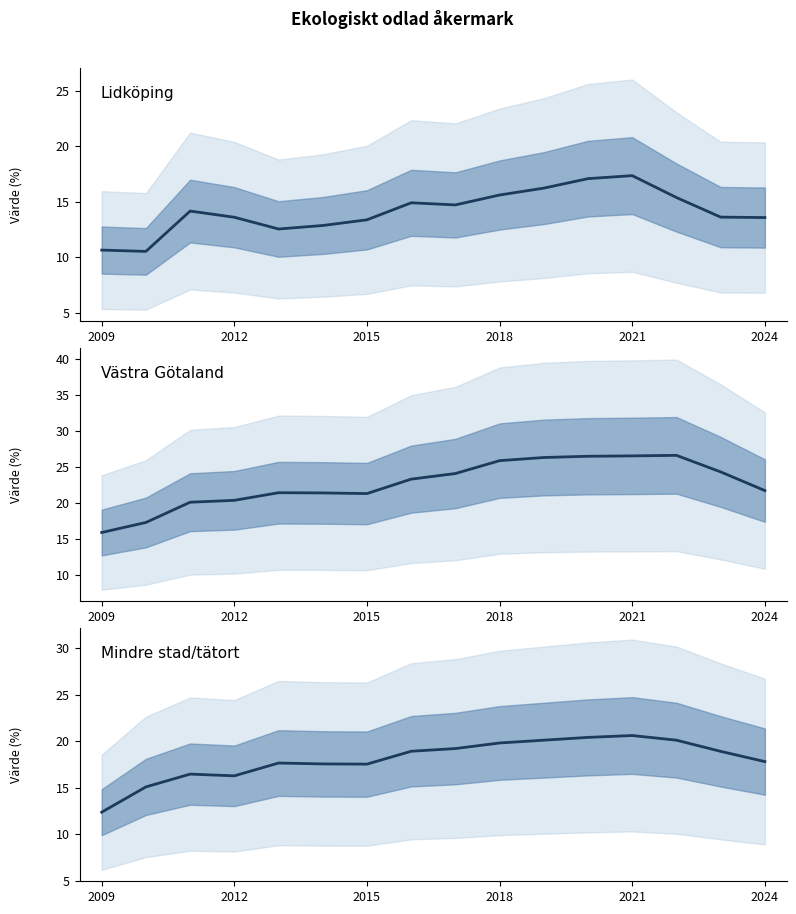

At which category is the sum across all series the highest?

2021